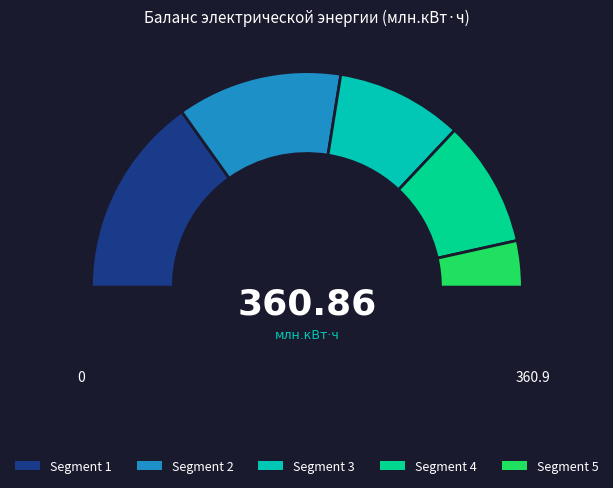

Count the number of slices in the pie.

3